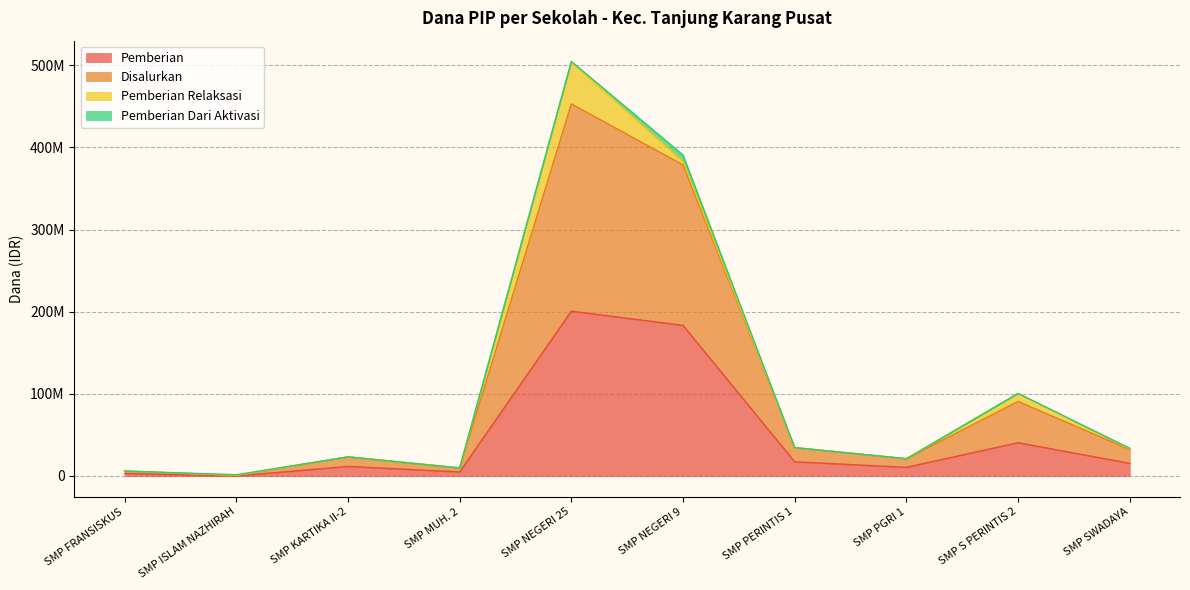

What is the average value of the Pemberian series?

48712500